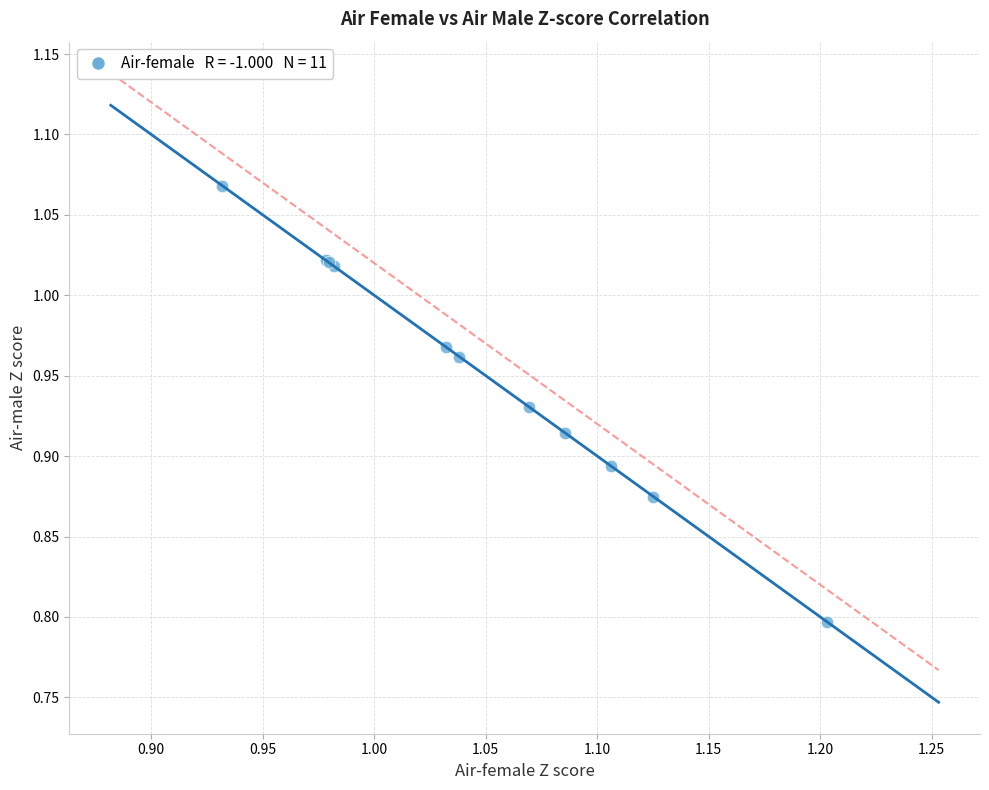

What Y value in the scatter plot is closest to 0?

0.8